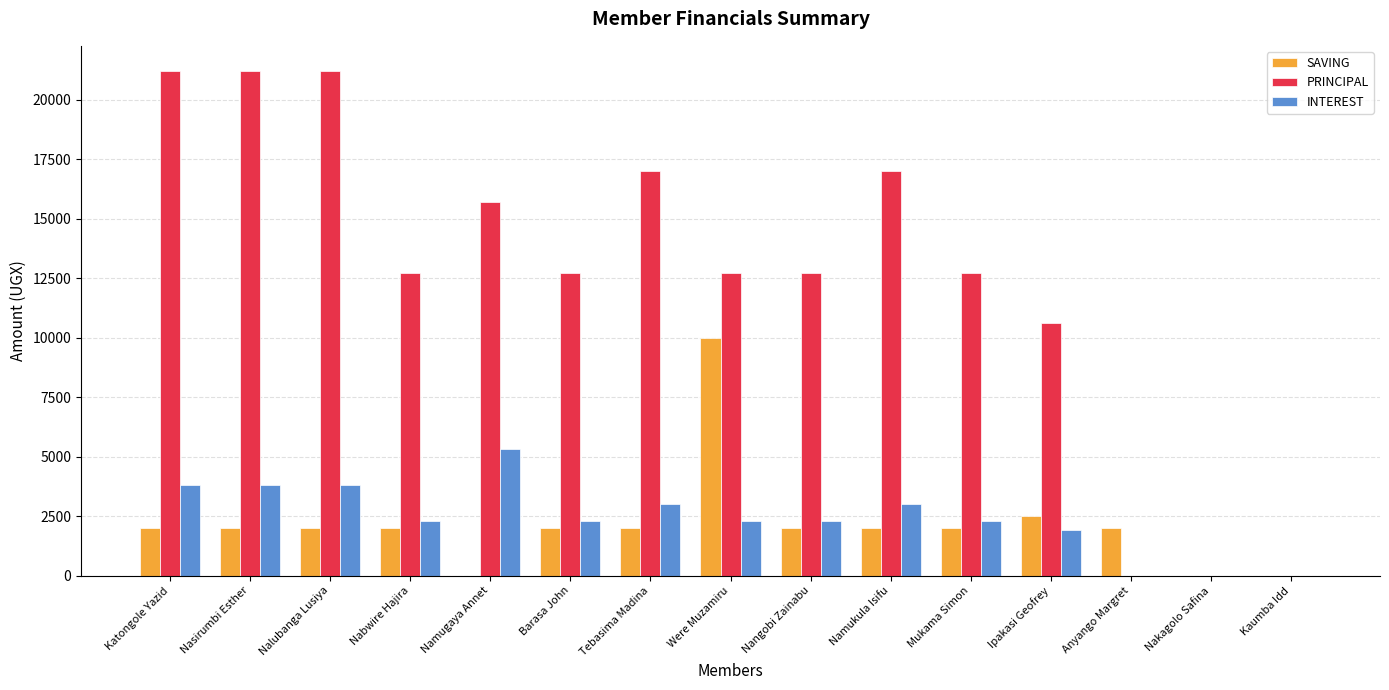

What are all the series names shown in the legend?

SAVING, PRINCIPAL, INTEREST